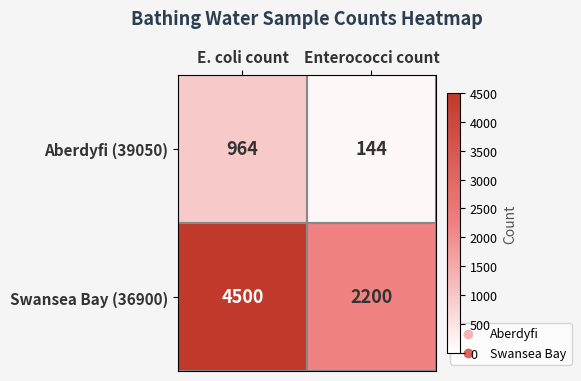

Is it true that Swansea Bay (36900) equals 2200 at Enterococci count?

True